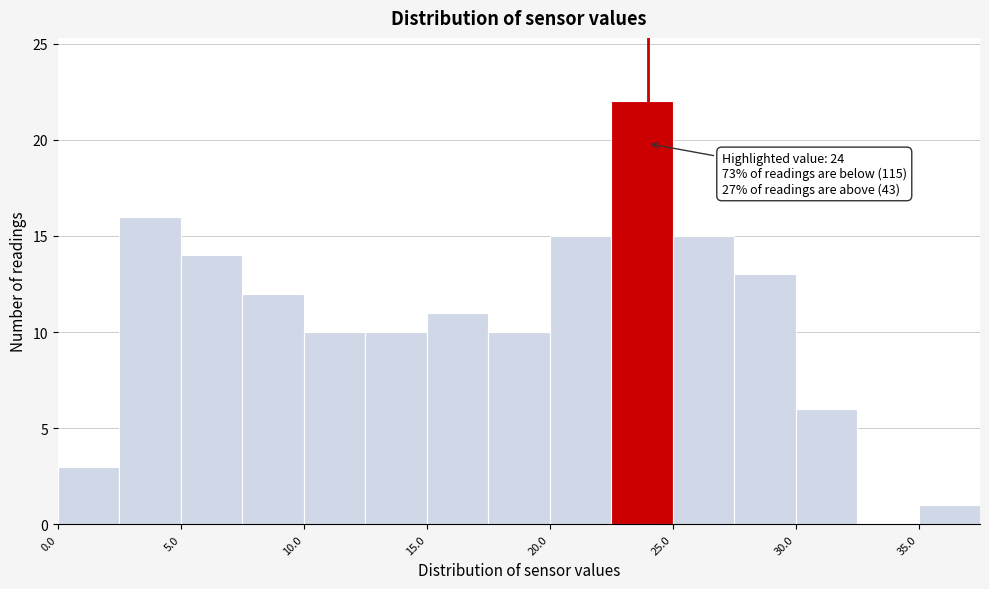

Over which range of the x-axis is the bar tallest?

22.5 to 25.0